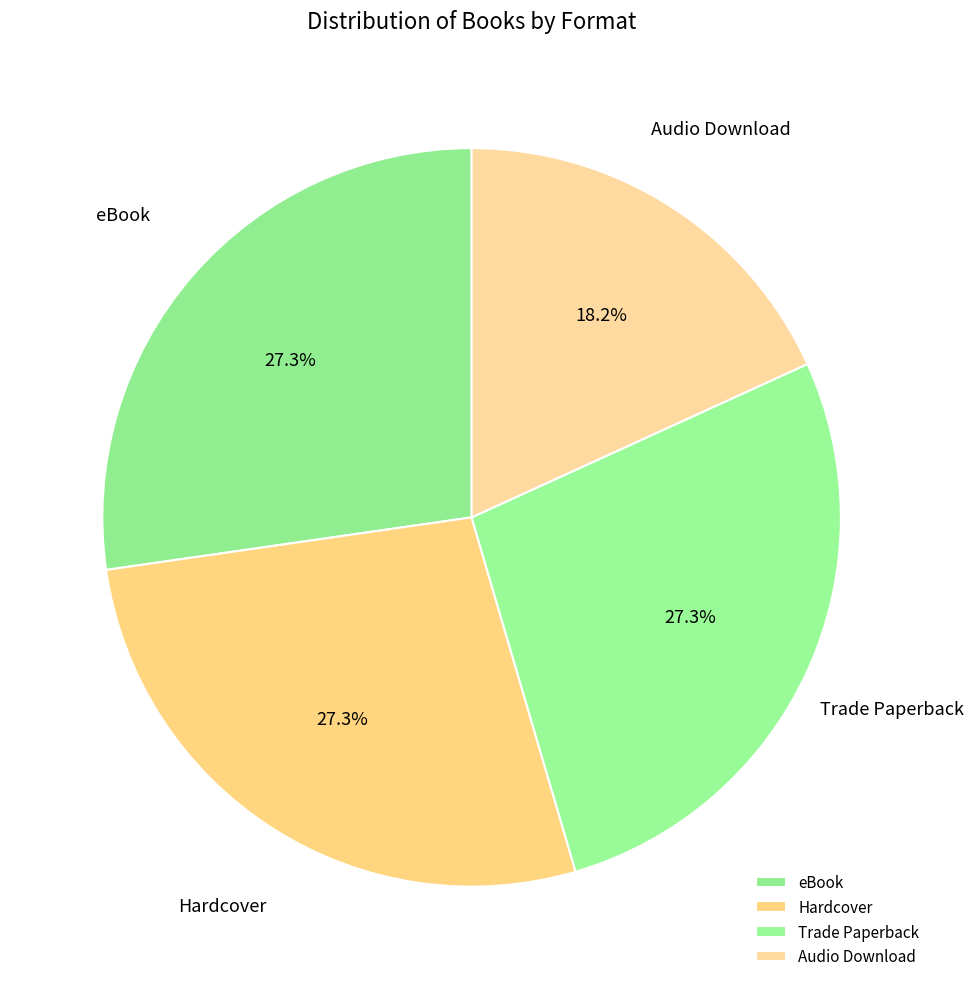

What portion of the pie excludes Audio Download?

81.8%